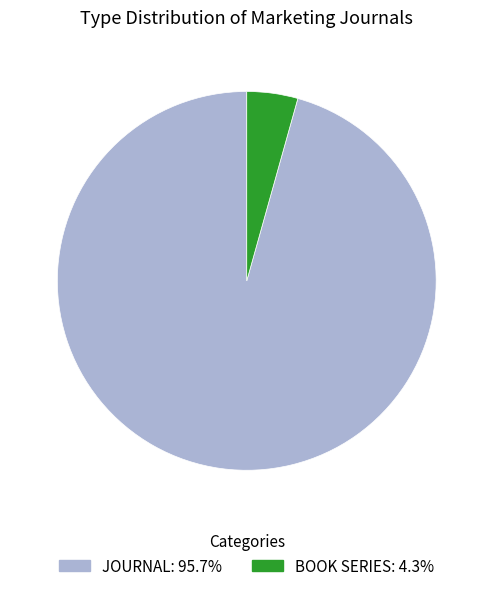

Is there any slice that represents more than half of the pie?

Yes